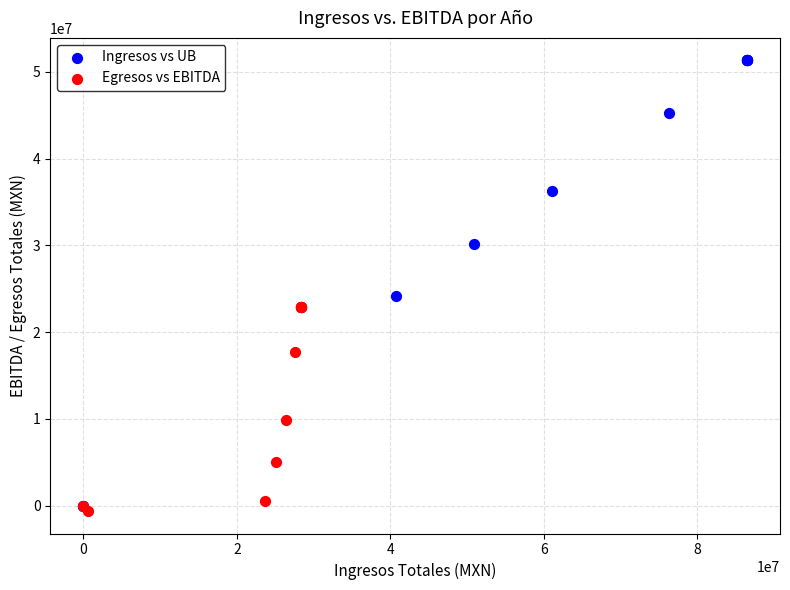

Which series has the widest spread of Y values?

Ingresos vs UB